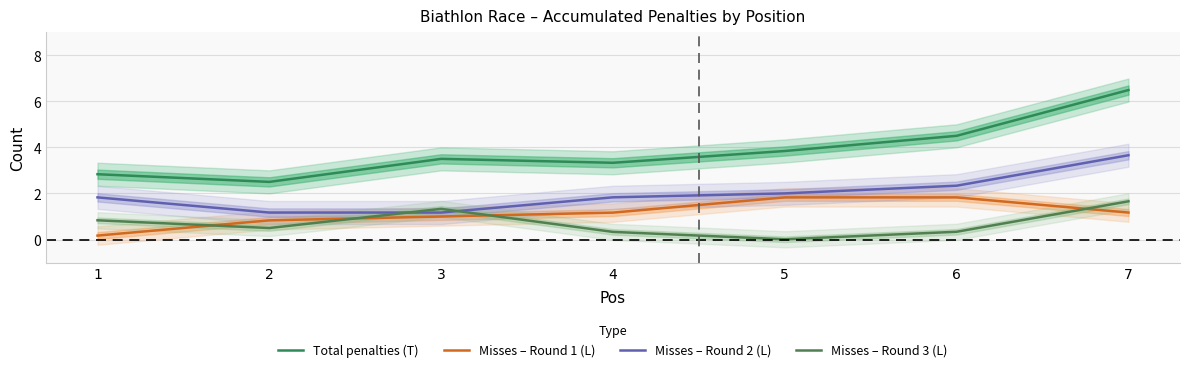

Between 2 and 3, which is larger?

3